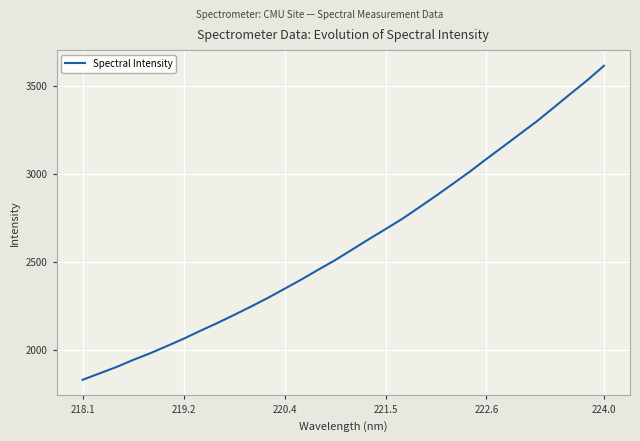

What is the maximum value shown in the chart?

3611.9